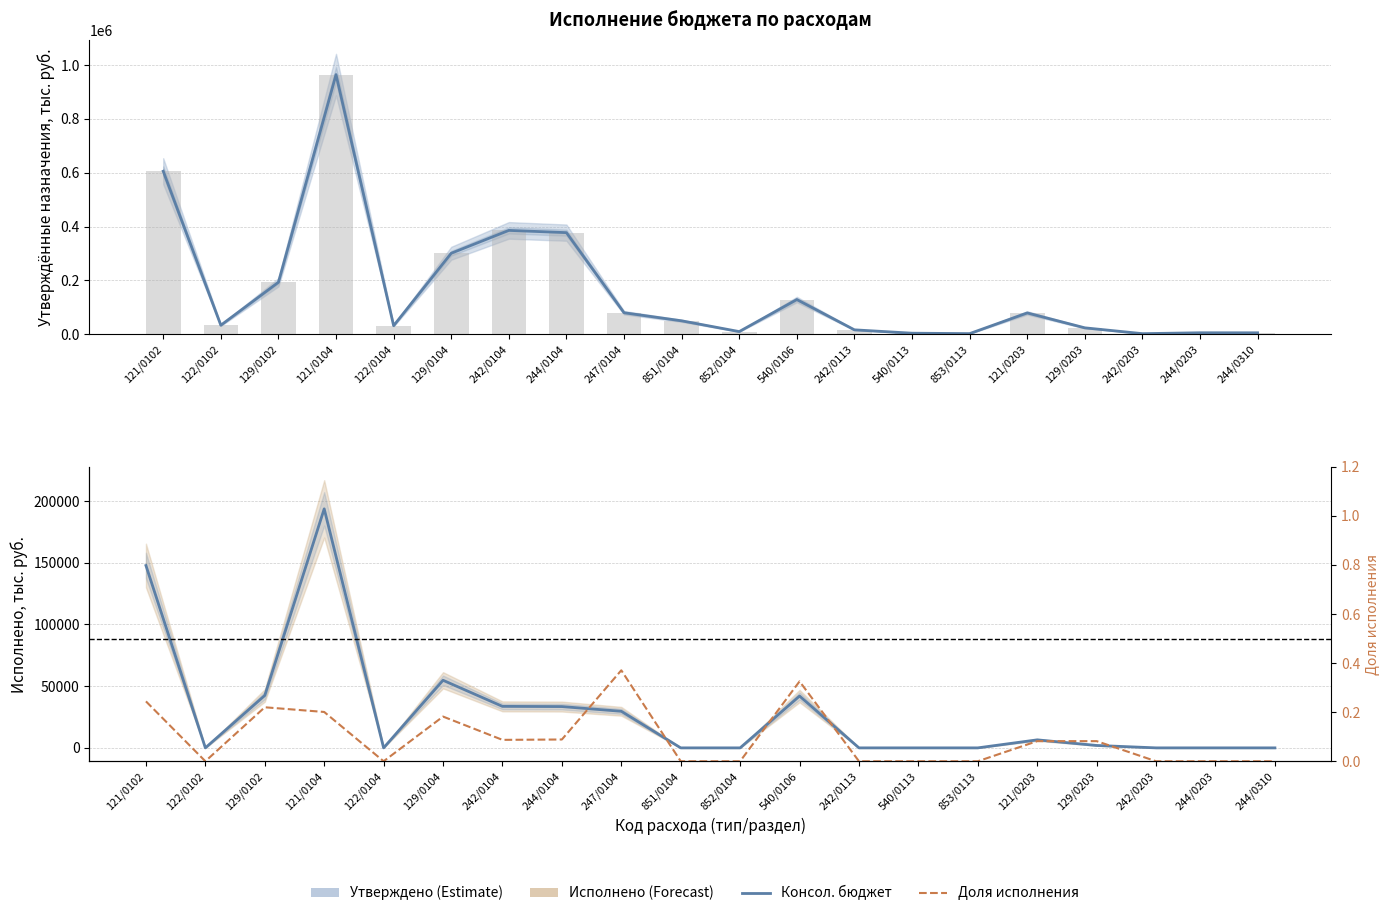

Rank the series by their maximum value, from highest to lowest.

Утверждено (консол.), Исполнено (консол.), Доля исполнения